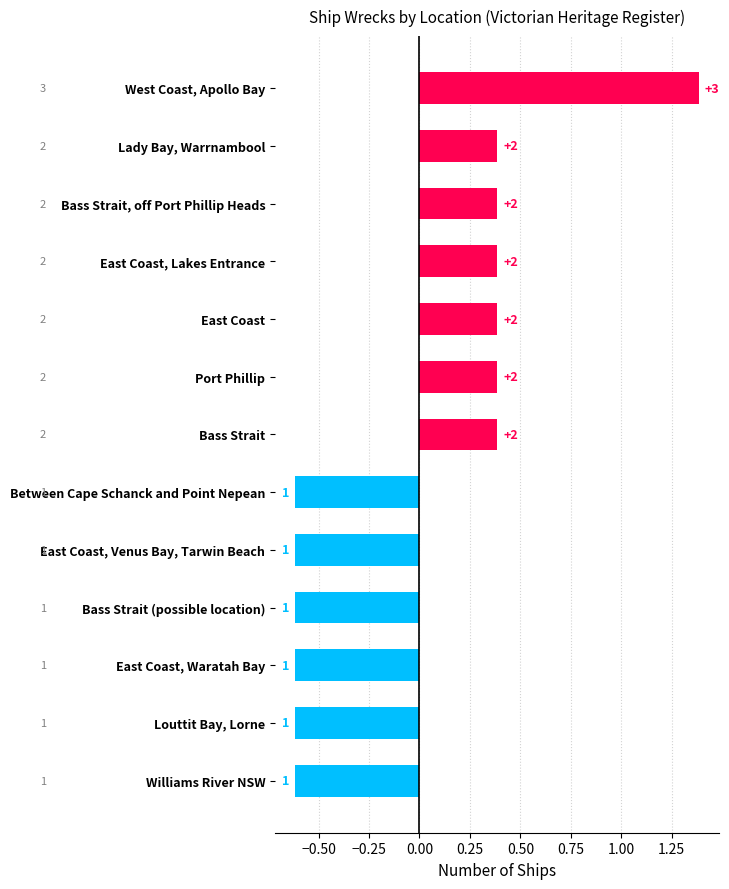

How many bars are there in total?

13